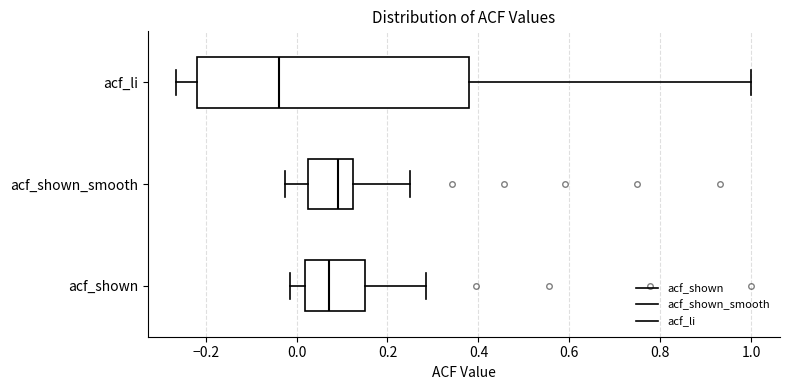

Reading bottom to top, read every box against the x-axis: the position of its median line, the range the box covers, and the ends of its whiskers. The values are not printed on the chart, so give them approximately, as read against the axis.

acf_shown: median 0.08, box 0.02 to 0.16, whiskers -0.02 to 0.28
acf_shown_smooth: median 0.10, box 0.02 to 0.12, whiskers -0.02 to 0.24
acf_li: median -0.04, box -0.22 to 0.38, whiskers -0.26 to 1.00